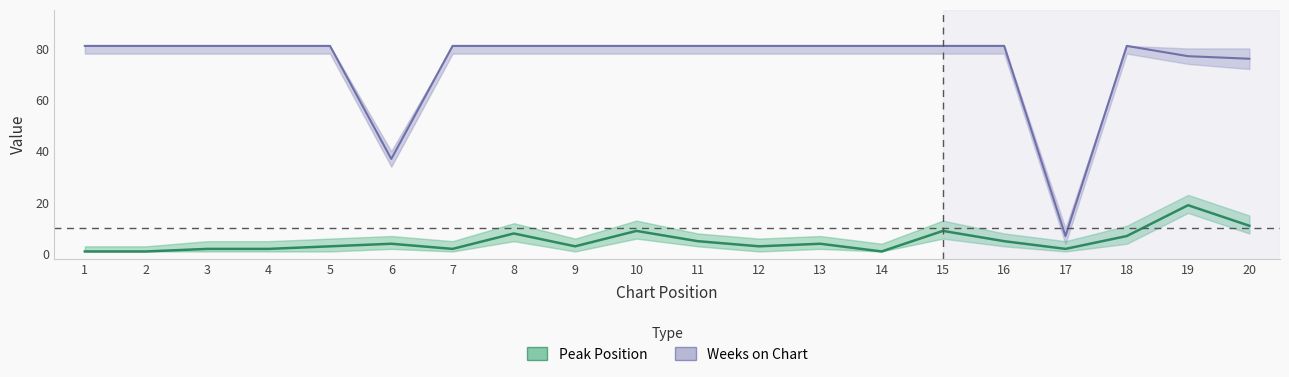

How many categories are shown in the chart?

20